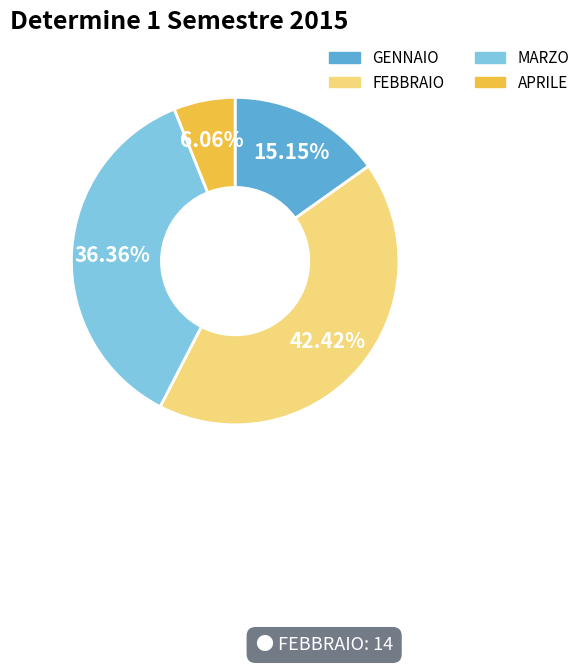

Does GENNAIO account for over 50% of the chart?

No